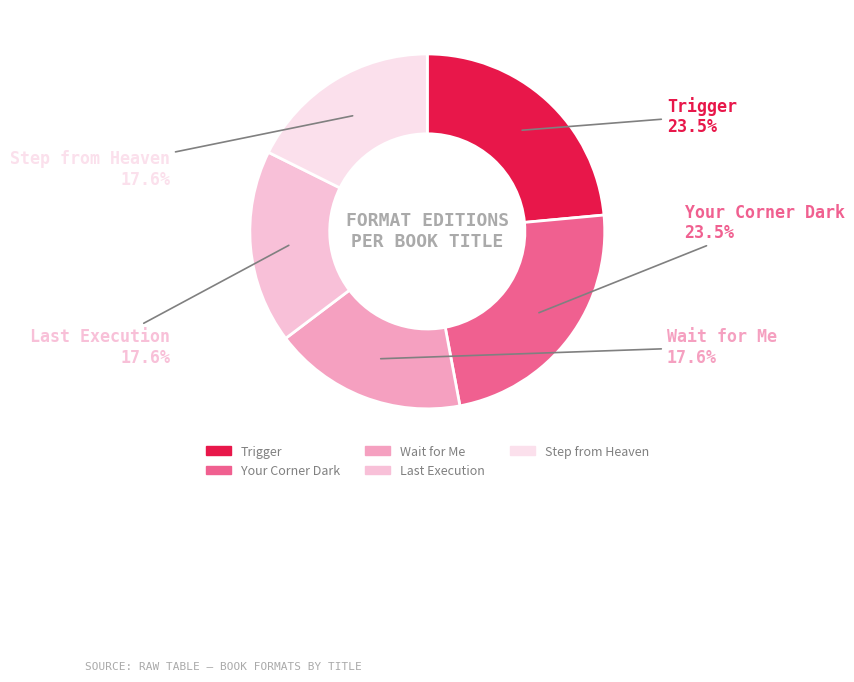

To the nearest percent, what is the combined percentage of Trigger and Your Corner Dark?

47%